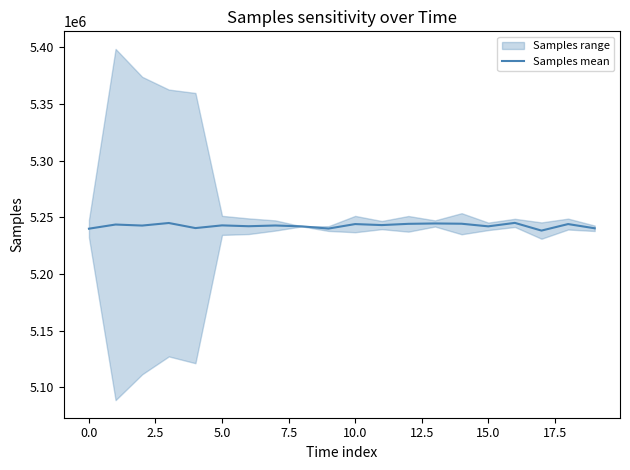

True or false: the data has more than 1 interior local peaks.

True